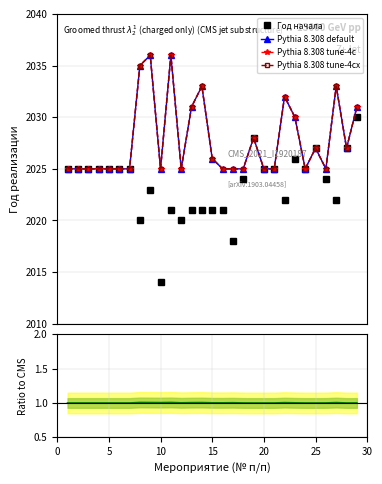

What is the lowest value of the Год начала series?

2014